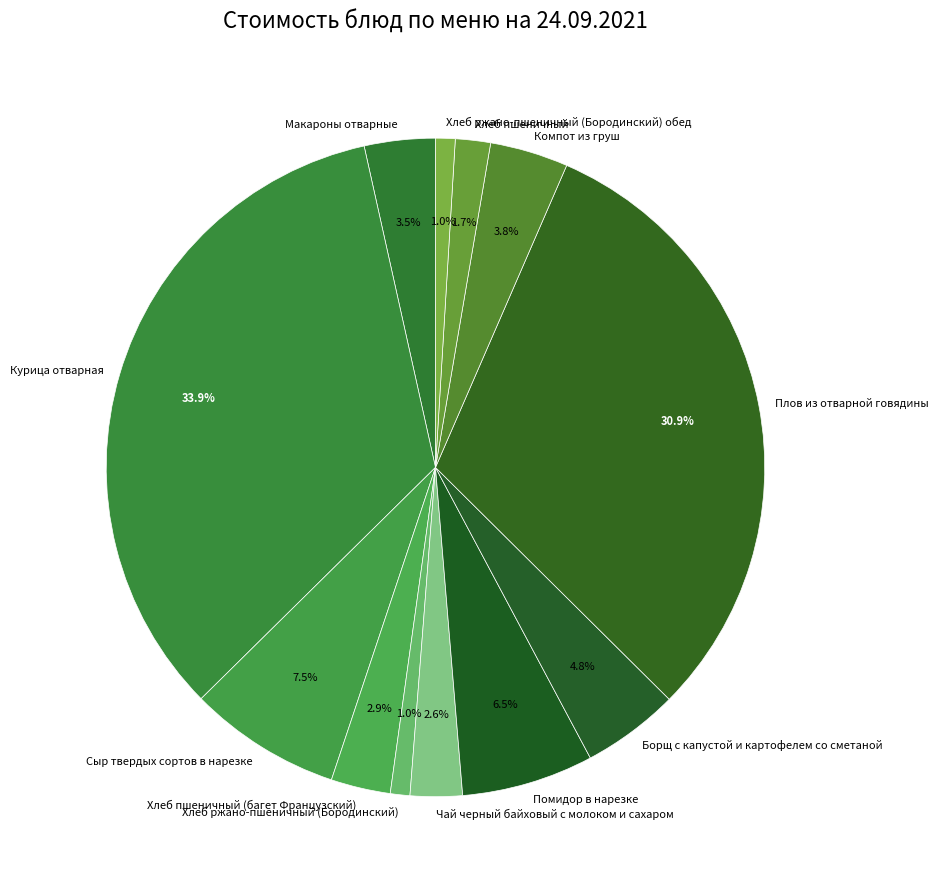

Which has a higher value, Плов из отварной говядины or Помидор в нарезке?

Плов из отварной говядины